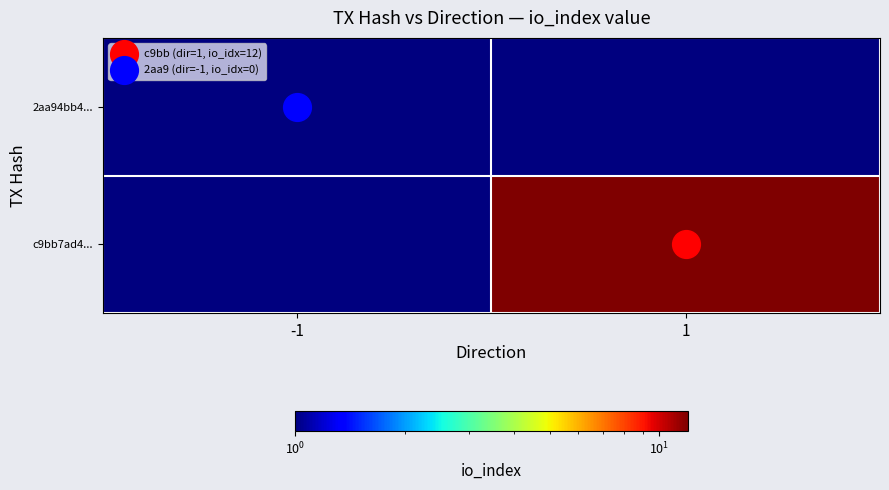

What is the difference between the highest and lowest values at 1?

12.0